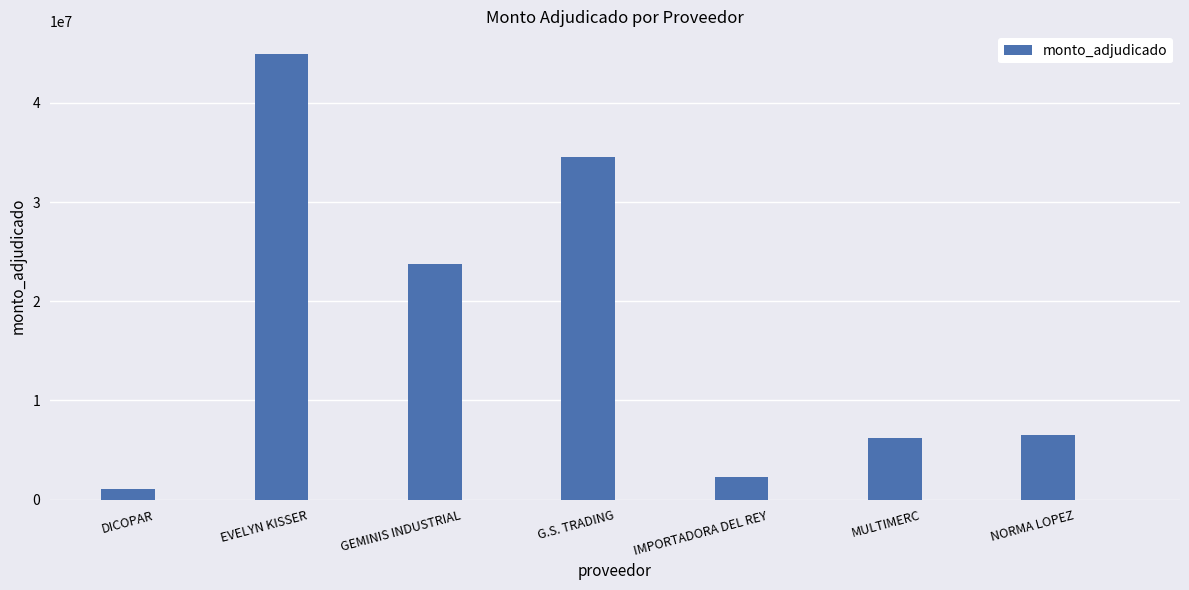

Count the number of values greater than 6518750.

3